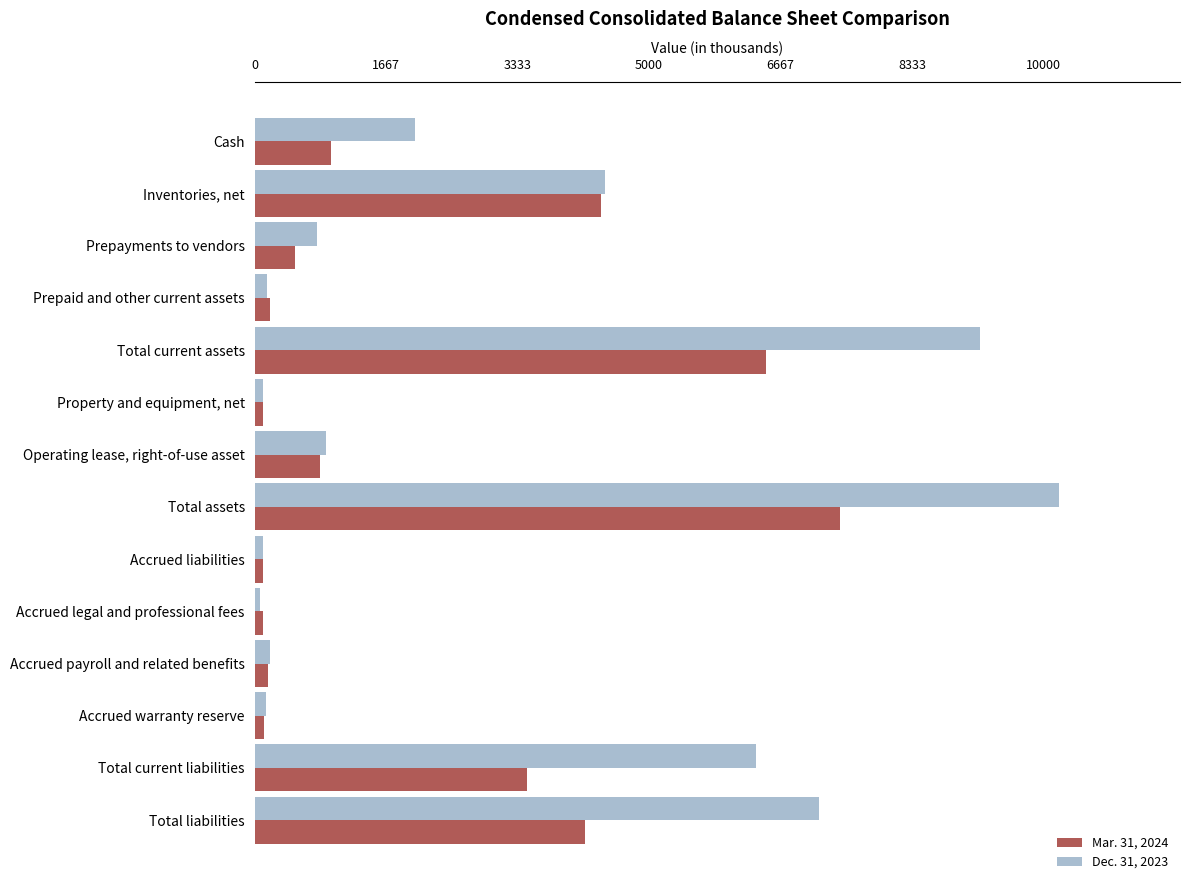

At how many categories does at least one series exceed 9411?

1